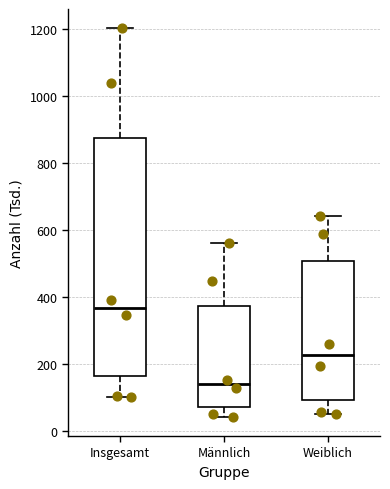

Reading left to right, transcribe this box plot: for each box, give where its median line is, the range the box spans, and where its two whiskers end, as read against the y-axis. The values are not printed on the chart, so give them approximately, as read against the axis.

Insgesamt: median 360, box 160 to 880, whiskers 100 to 1200
Männlich: median 140, box 80 to 380, whiskers 40 to 560
Weiblich: median 220, box 100 to 500, whiskers 60 to 640